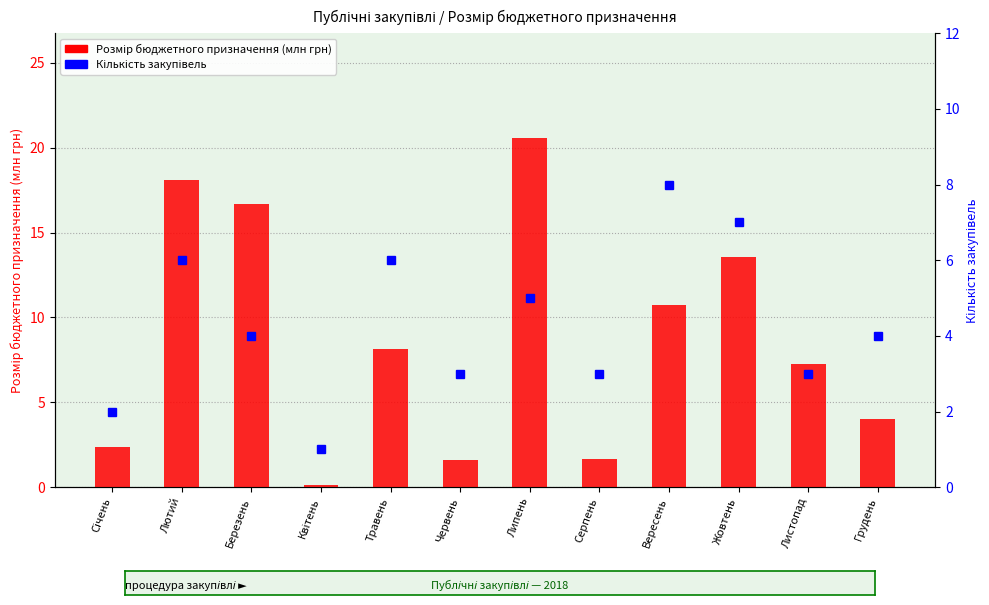

What is the smallest value displayed?

0.1